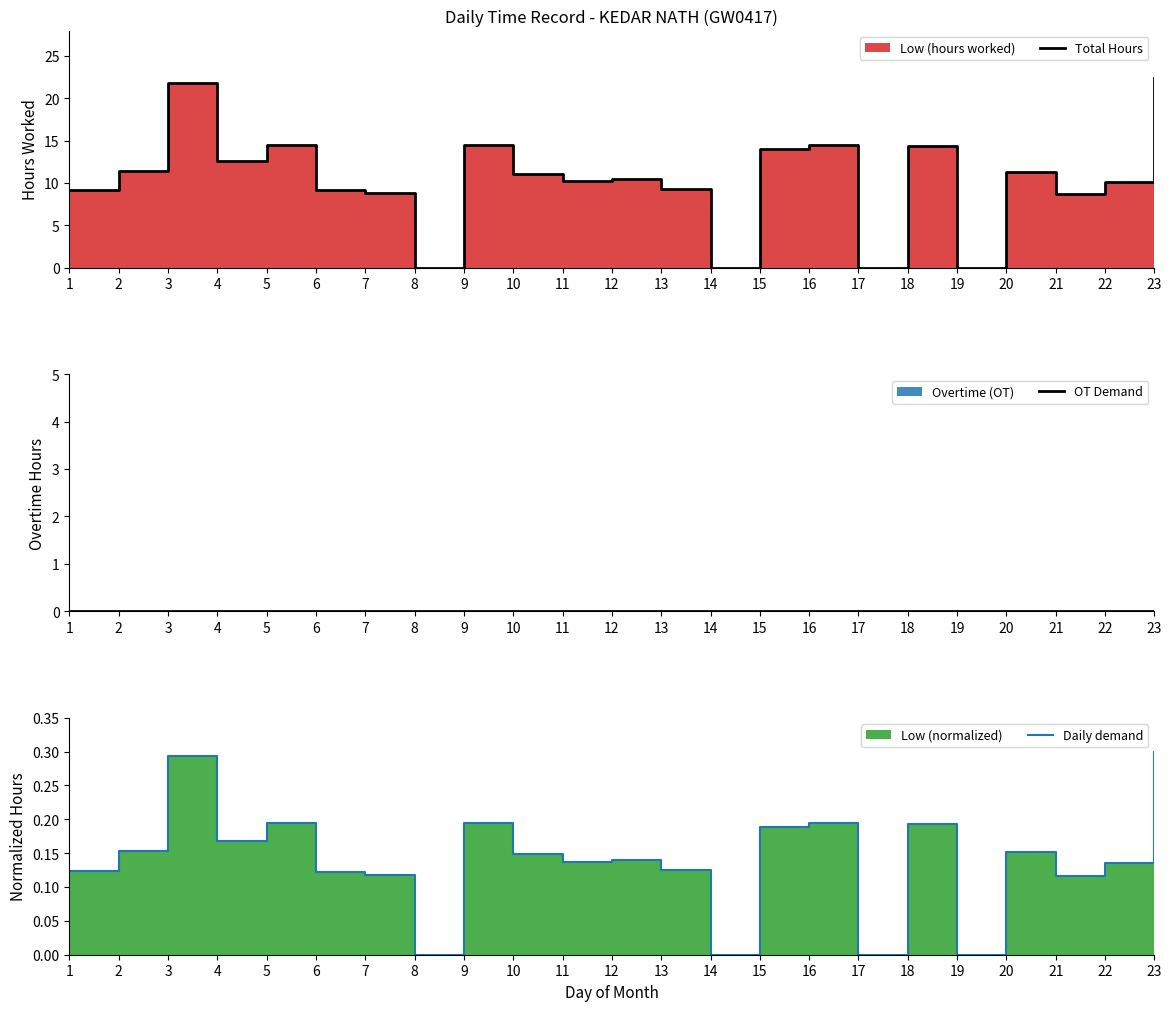

Reading left to right, extract all data points from this chart.

Total Hours: 1=9.2	2=11.4	3=21.9	4=12.6	5=14.5	6=9.1	7=8.8	8=0.0	9=14.4	10=11.1	11=10.2	12=10.5	13=9.3	14=0.0	15=14.1	16=14.5	17=0.0	18=14.4	19=0.0	20=11.3	21=8.7	22=10.1	23=22.4
OT Demand: 1=0.0	2=0.0	3=0.0	4=0.0	5=0.0	6=0.0	7=0.0	8=0.0	9=0.0	10=0.0	11=0.0	12=0.0	13=0.0	14=0.0	15=0.0	16=0.0	17=0.0	18=0.0	19=0.0	20=0.0	21=0.0	22=0.0	23=0.0
Daily demand: 1=0.1	2=0.2	3=0.3	4=0.2	5=0.2	6=0.1	7=0.1	8=0.0	9=0.2	10=0.1	11=0.1	12=0.1	13=0.1	14=0.0	15=0.2	16=0.2	17=0.0	18=0.2	19=0.0	20=0.2	21=0.1	22=0.1	23=0.3